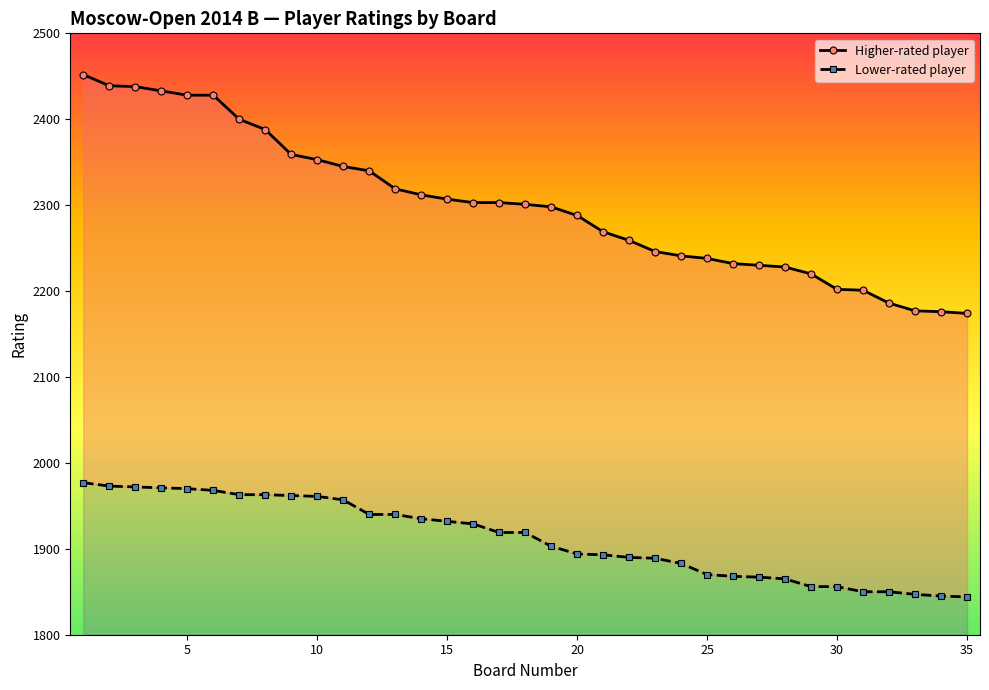

How many data points in Lower-rated player are above 1919?

16